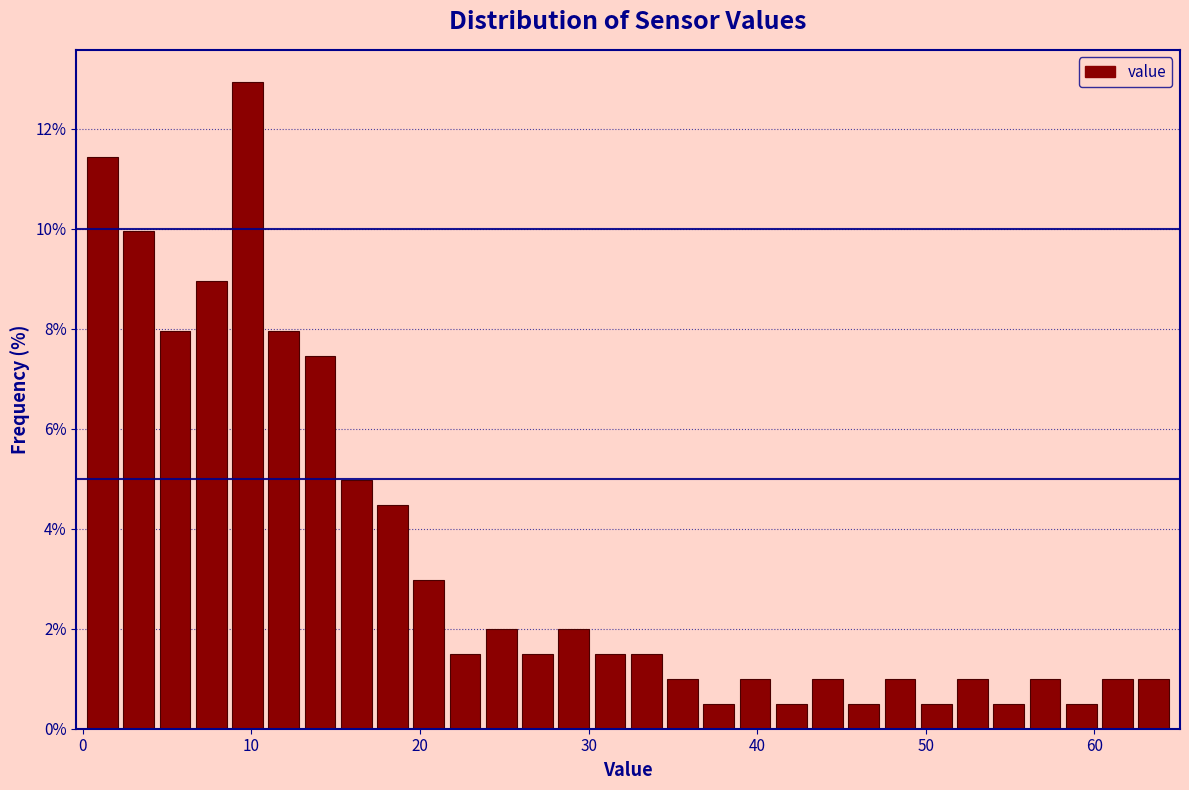

Read against the x-axis, roughly where is the centre of the tallest bar?

10